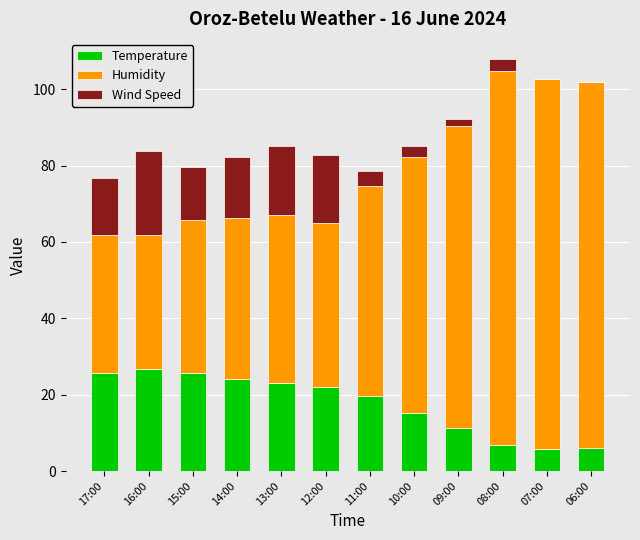

What is the maximum value for Temperature?

26.7